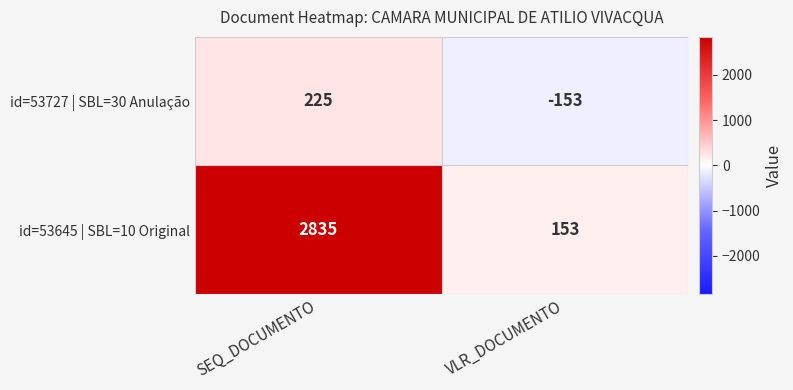

Reading left to right, transcribe all the data shown in this chart.

id=53727 | SBL=30 Anulação: SEQ_DOCUMENTO=225	VLR_DOCUMENTO=-153
id=53645 | SBL=10 Original: SEQ_DOCUMENTO=2835	VLR_DOCUMENTO=153